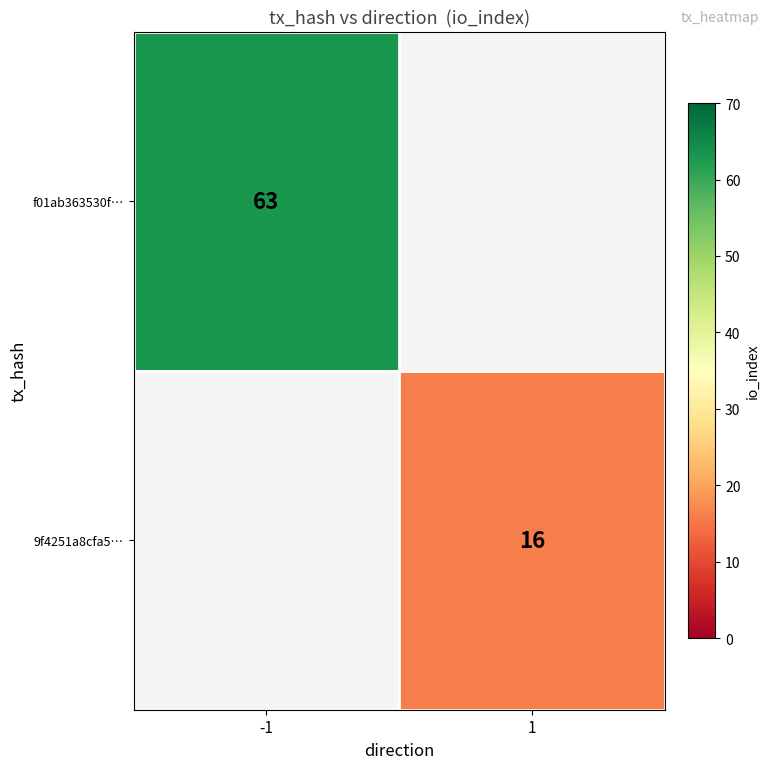

At how many categories does at least one series exceed 19?

1